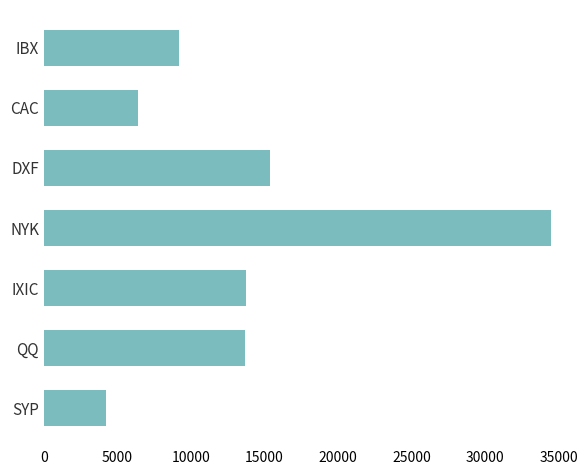

What is the ratio of the value at SYP to the value at DXF?

0.3